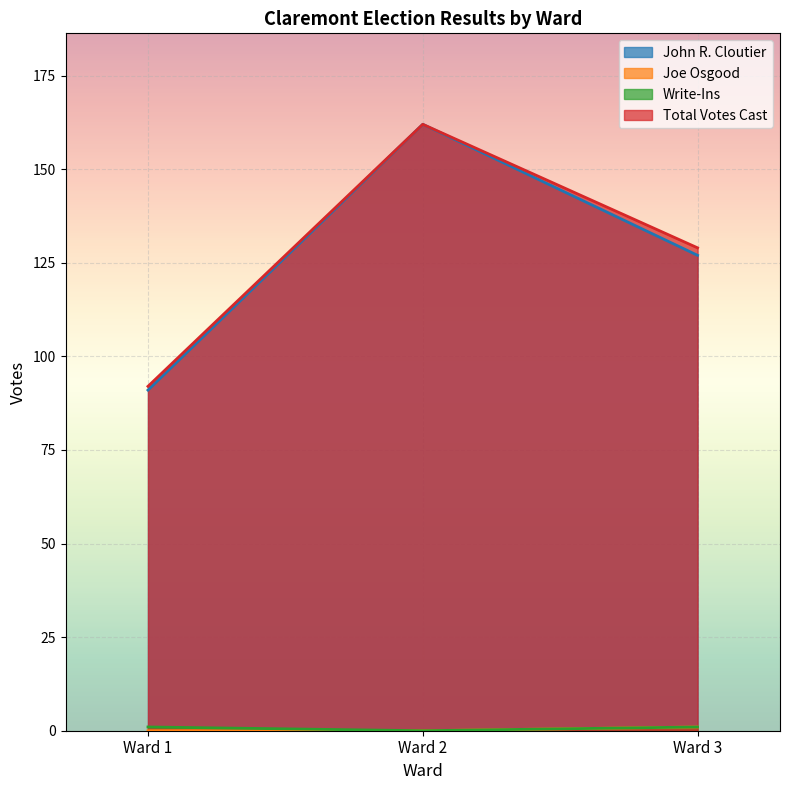

What is the value of the Joe Osgood point at the 3rd from the left?

1